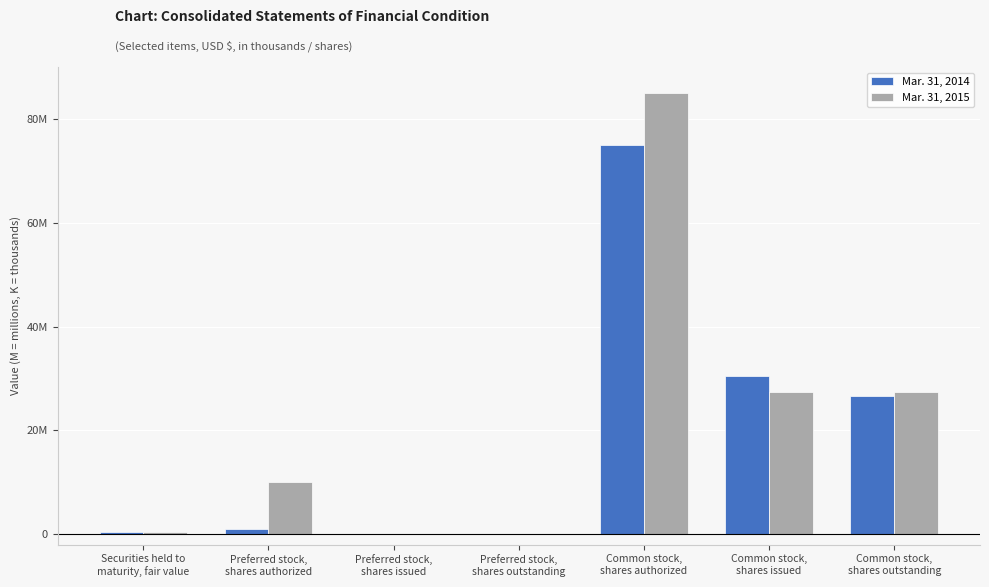

Is it true that Mar. 31, 2015 equals 0 at Preferred stock,
shares issued?

True